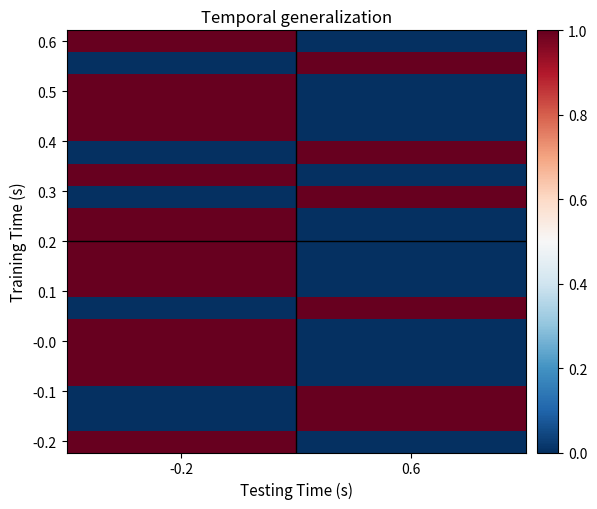

At which category is the sum across all series the highest?

-0.2